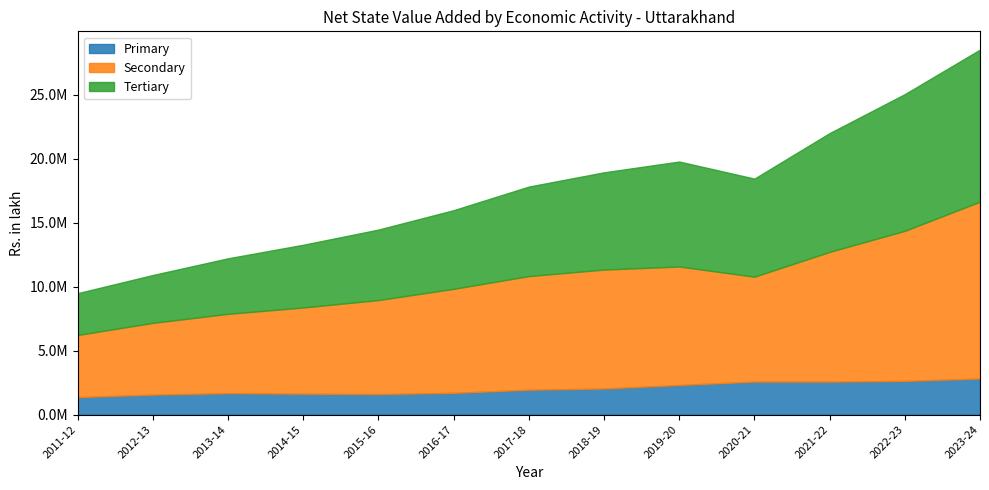

What is the greatest value displayed?

13833909.5